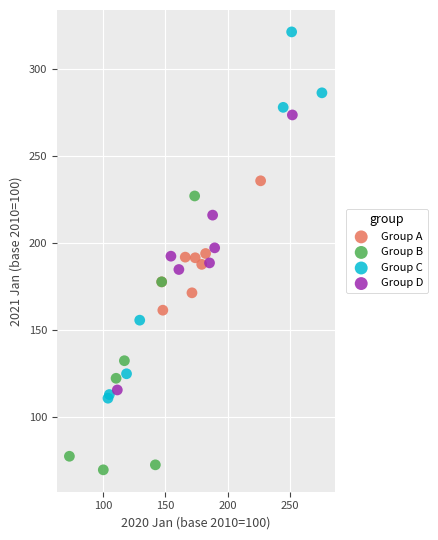

Which series reaches the maximum Y coordinate?

Group C